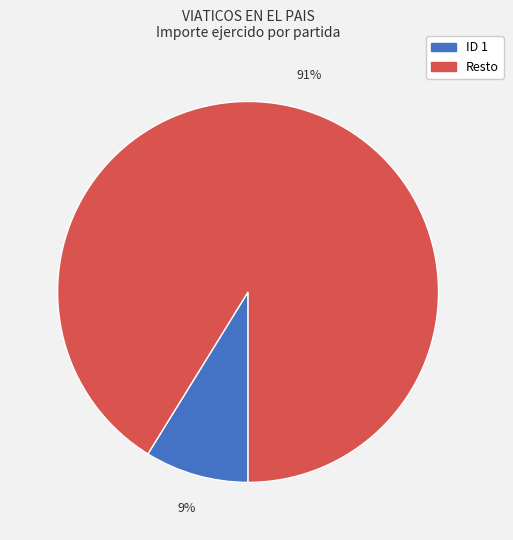

Count the number of slices in the pie.

2